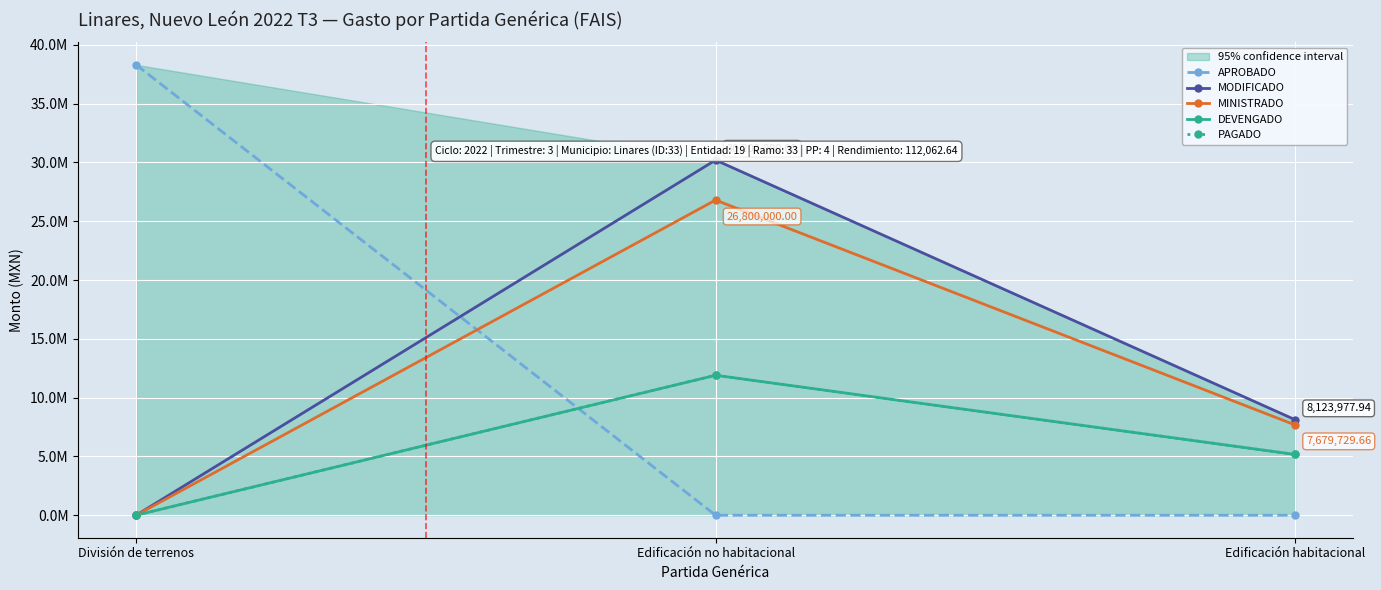

What is the average value of the MODIFICADO series?

12774659.3